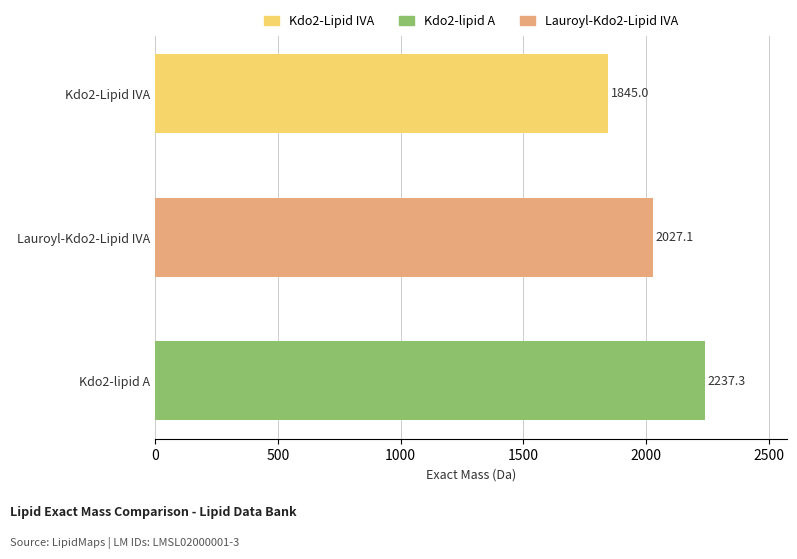

Which category has the lowest value across all series?

Kdo2-Lipid IVA